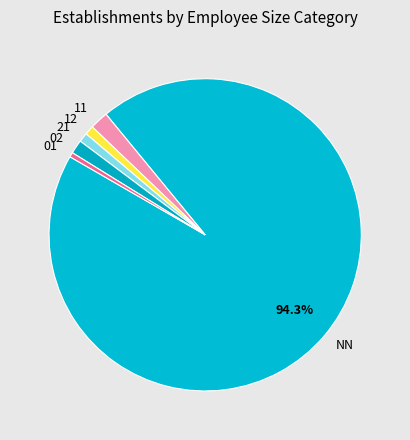

Count the number of slices in the pie.

6